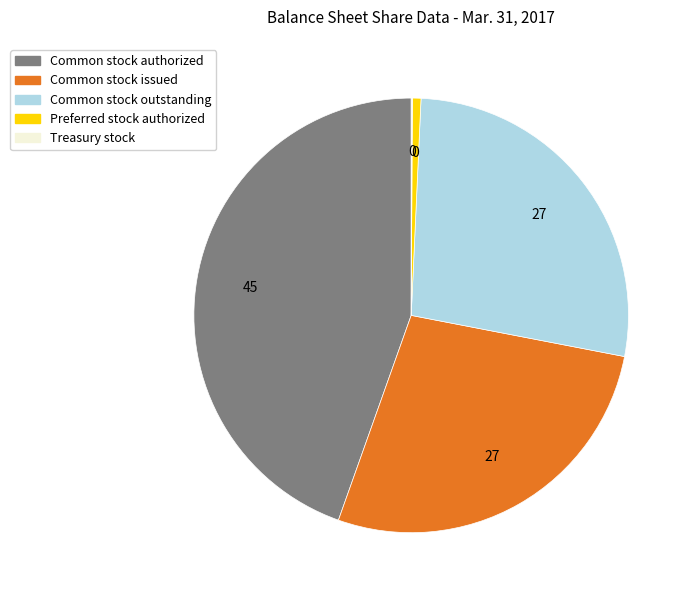

Is there a majority slice in this chart?

No